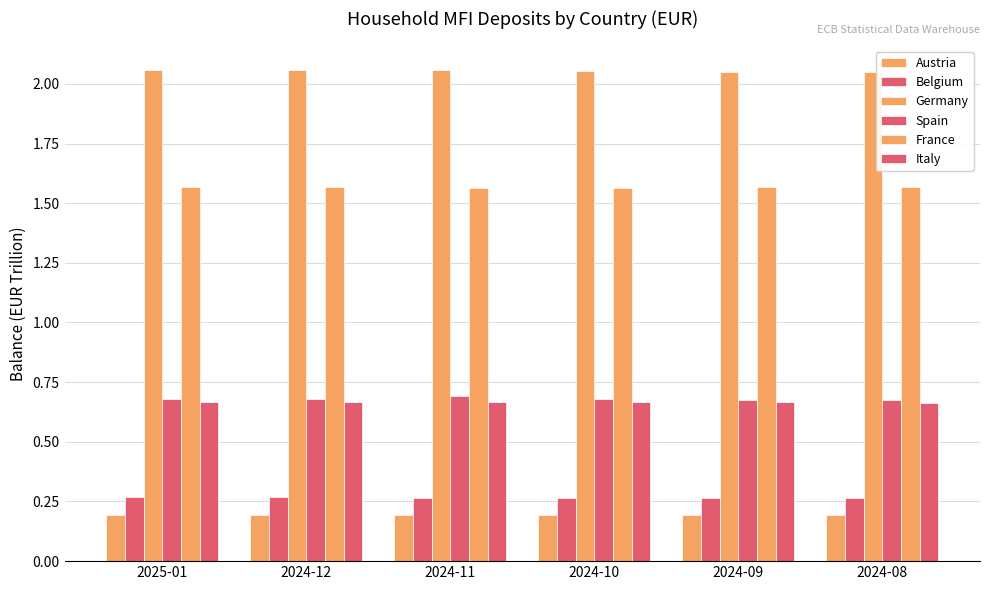

What is the maximum value for Belgium?

0.3